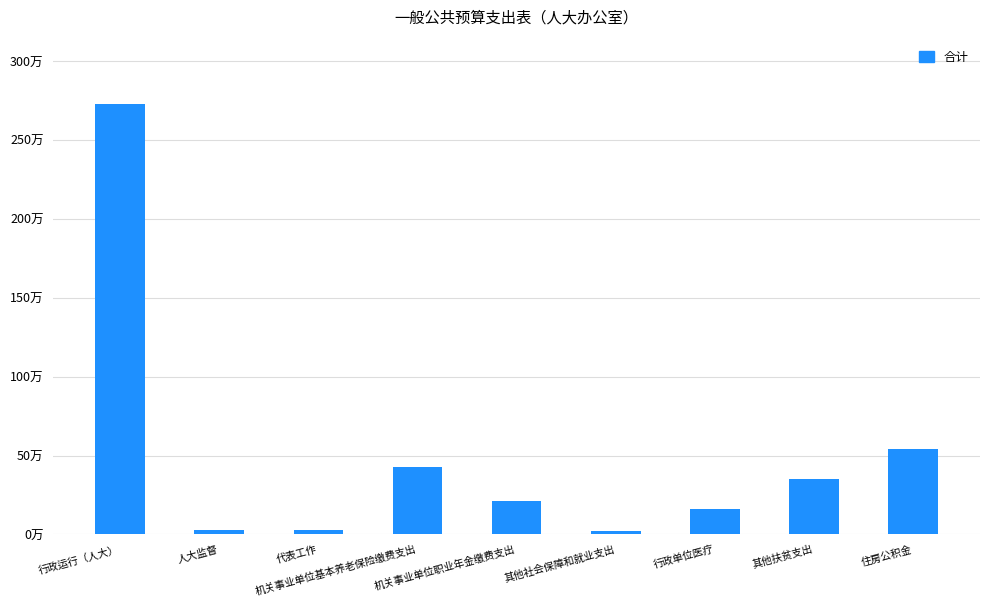

Are the bars horizontal?

No